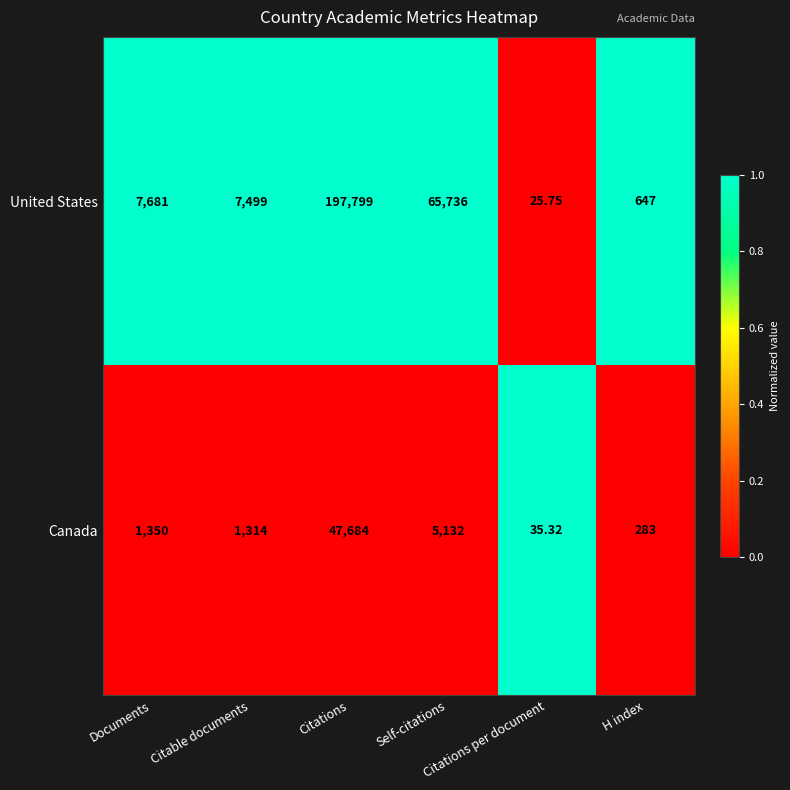

Which series has the widest spread of values?

United States